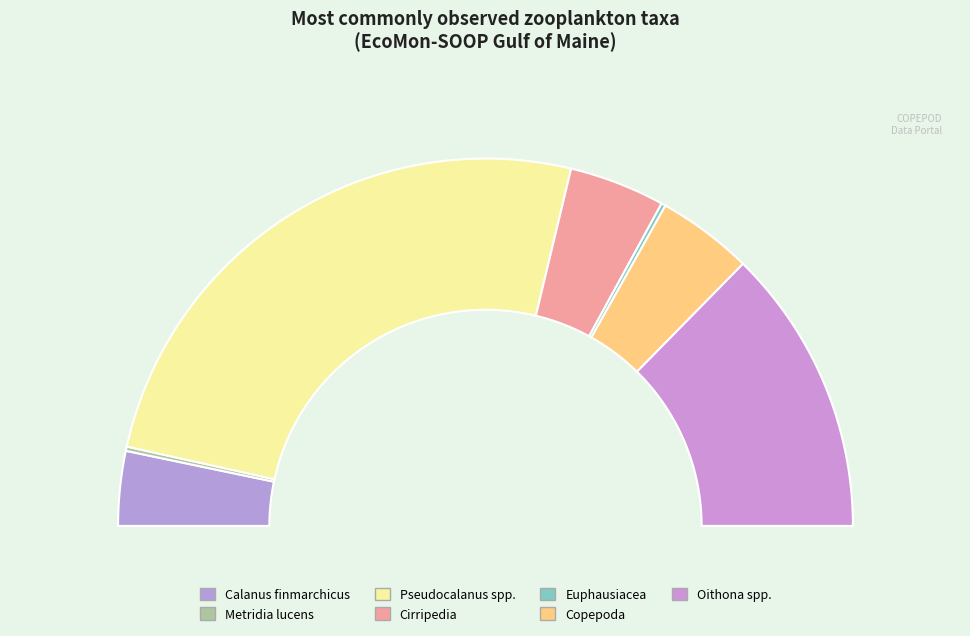

Is it true that Copepoda is 8% of the pie?

True